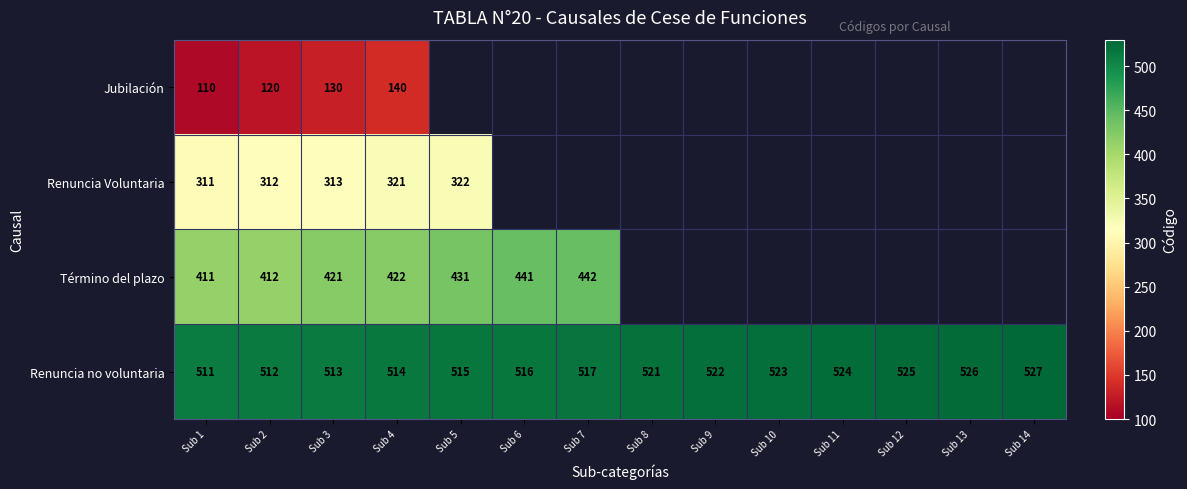

Is the value of Término del plazo at Sub 1 greater than the value of Renuncia no voluntaria at Sub 2?

No